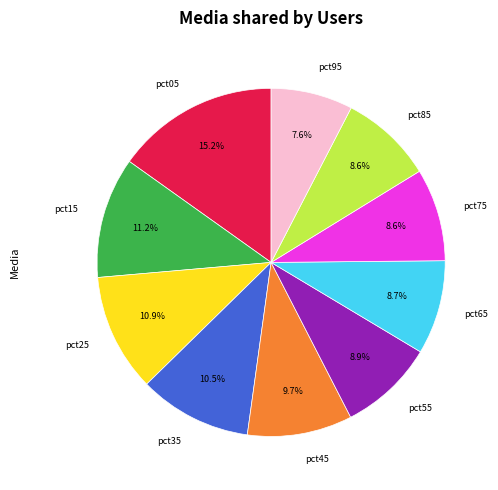

What is the total percentage of pct85 and pct35?

19.1%